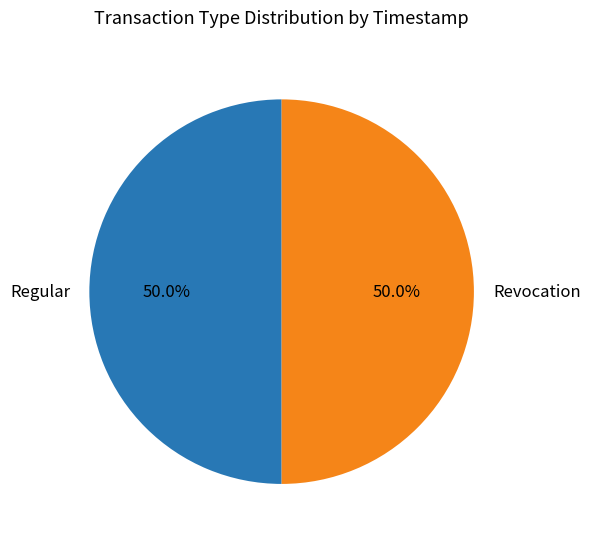

Approximately how many times larger is the value at Revocation compared to Regular?

1.0